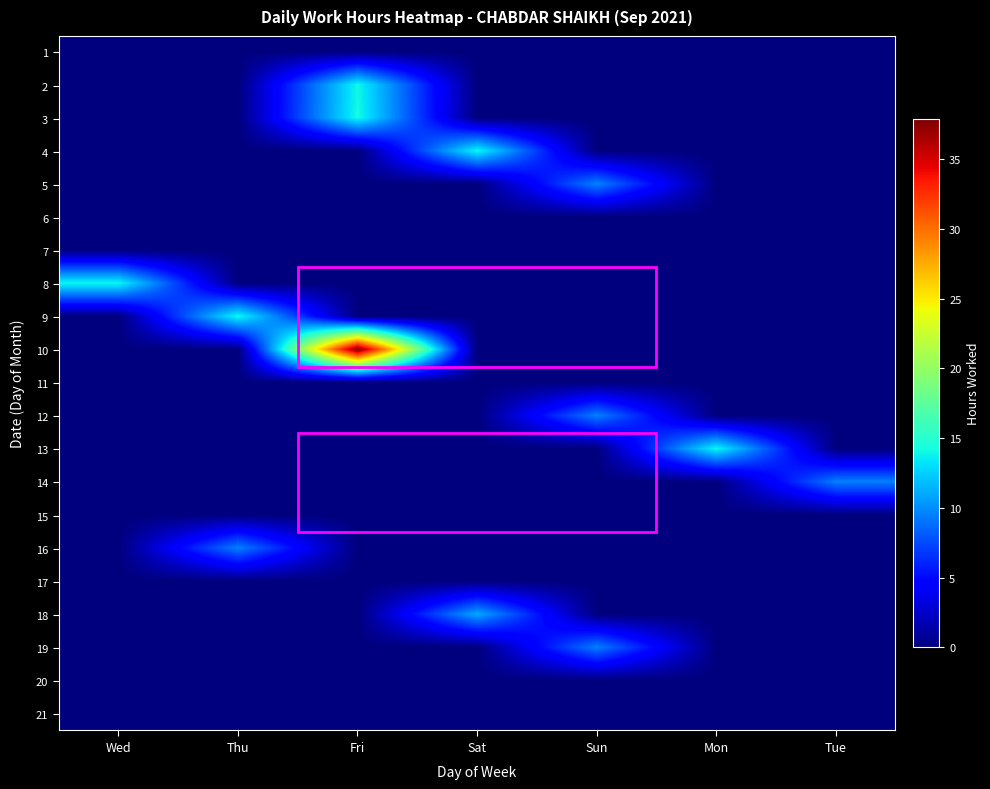

Reading left to right, what are all the values shown in this chart?

1: Wed=0.0	Thu=0.0	Fri=0.0	Sat=0.0	Sun=0.0	Mon=0.0	Tue=0.0
2: Wed=0.0	Thu=0.0	Fri=14.1	Sat=0.0	Sun=0.0	Mon=0.0	Tue=0.0
3: Wed=0.0	Thu=0.0	Fri=14.2	Sat=0.0	Sun=0.0	Mon=0.0	Tue=0.0
4: Wed=0.0	Thu=0.0	Fri=0.0	Sat=14.0	Sun=0.0	Mon=0.0	Tue=0.0
5: Wed=0.0	Thu=0.0	Fri=0.0	Sat=0.0	Sun=9.6	Mon=0.0	Tue=0.0
6: Wed=0.0	Thu=0.0	Fri=0.0	Sat=0.0	Sun=0.0	Mon=0.0	Tue=0.0
7: Wed=0.0	Thu=0.0	Fri=0.0	Sat=0.0	Sun=0.0	Mon=0.0	Tue=0.0
8: Wed=14.0	Thu=0.0	Fri=0.0	Sat=0.0	Sun=0.0	Mon=0.0	Tue=0.0
9: Wed=0.0	Thu=14.1	Fri=0.0	Sat=0.0	Sun=0.0	Mon=0.0	Tue=0.0
10: Wed=0.0	Thu=0.0	Fri=37.9	Sat=0.0	Sun=0.0	Mon=0.0	Tue=0.0
11: Wed=0.0	Thu=0.0	Fri=0.0	Sat=0.0	Sun=0.0	Mon=0.0	Tue=0.0
12: Wed=0.0	Thu=0.0	Fri=0.0	Sat=0.0	Sun=9.6	Mon=0.0	Tue=0.0
13: Wed=0.0	Thu=0.0	Fri=0.0	Sat=0.0	Sun=0.0	Mon=14.0	Tue=0.0
14: Wed=0.0	Thu=0.0	Fri=0.0	Sat=0.0	Sun=0.0	Mon=0.0	Tue=9.5
15: Wed=0.0	Thu=0.0	Fri=0.0	Sat=0.0	Sun=0.0	Mon=0.0	Tue=0.0
16: Wed=0.0	Thu=9.6	Fri=0.0	Sat=0.0	Sun=0.0	Mon=0.0	Tue=0.0
17: Wed=0.0	Thu=0.0	Fri=0.0	Sat=0.0	Sun=0.0	Mon=0.0	Tue=0.0
18: Wed=0.0	Thu=0.0	Fri=0.0	Sat=11.1	Sun=0.0	Mon=0.0	Tue=0.0
19: Wed=0.0	Thu=0.0	Fri=0.0	Sat=0.0	Sun=9.6	Mon=0.0	Tue=0.0
20: Wed=0.0	Thu=0.0	Fri=0.0	Sat=0.0	Sun=0.0	Mon=0.0	Tue=0.0
21: Wed=0.0	Thu=0.0	Fri=0.0	Sat=0.0	Sun=0.0	Mon=0.0	Tue=0.0